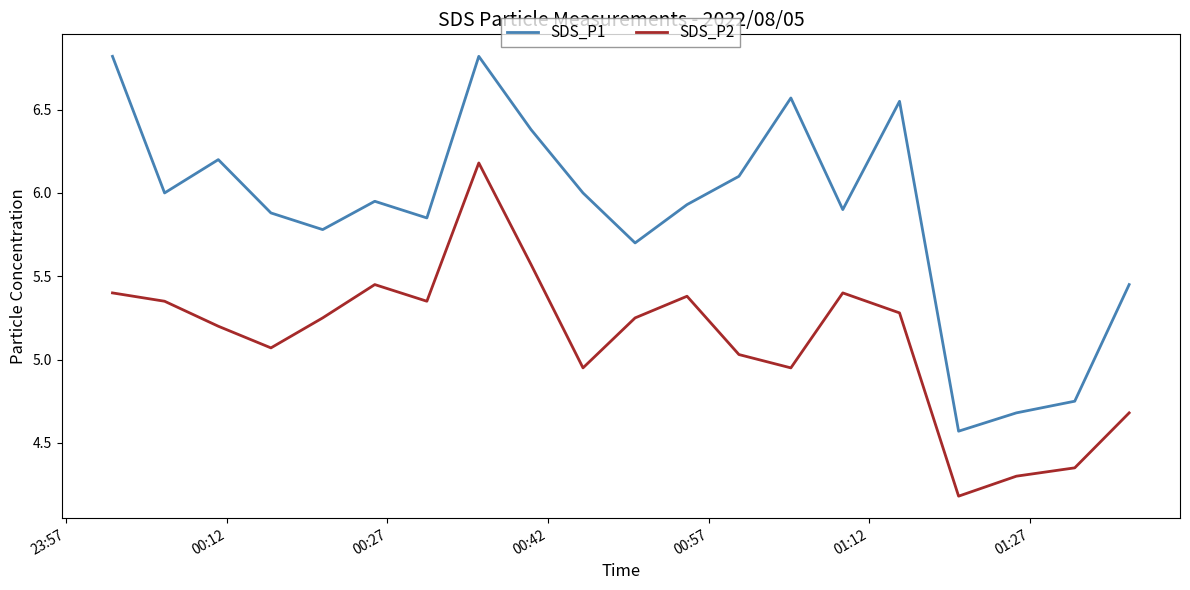

True or false: SDS_P2 and SDS_P1 cross at least once.

False